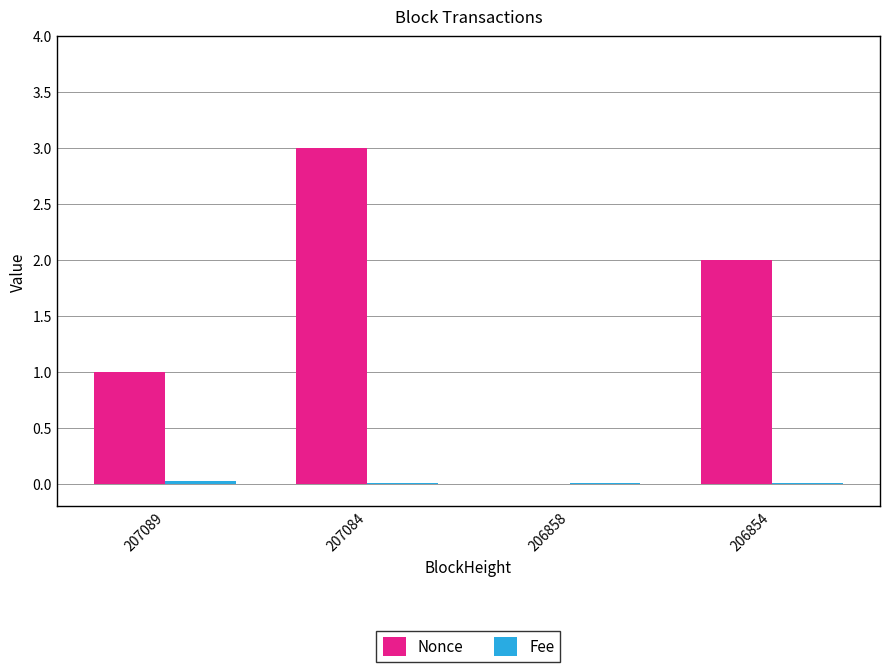

What is the total value across all series at 207089?

1.0